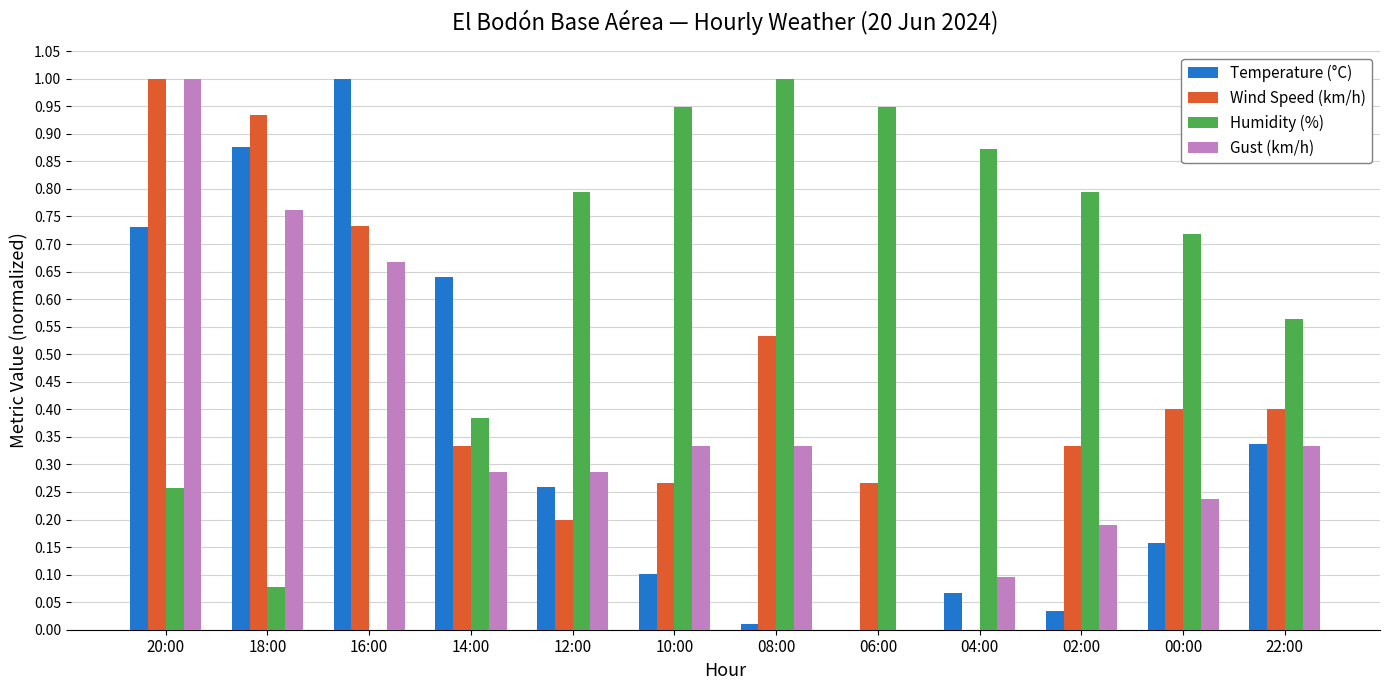

What is the sum of all Humidity (%) values?

7.4